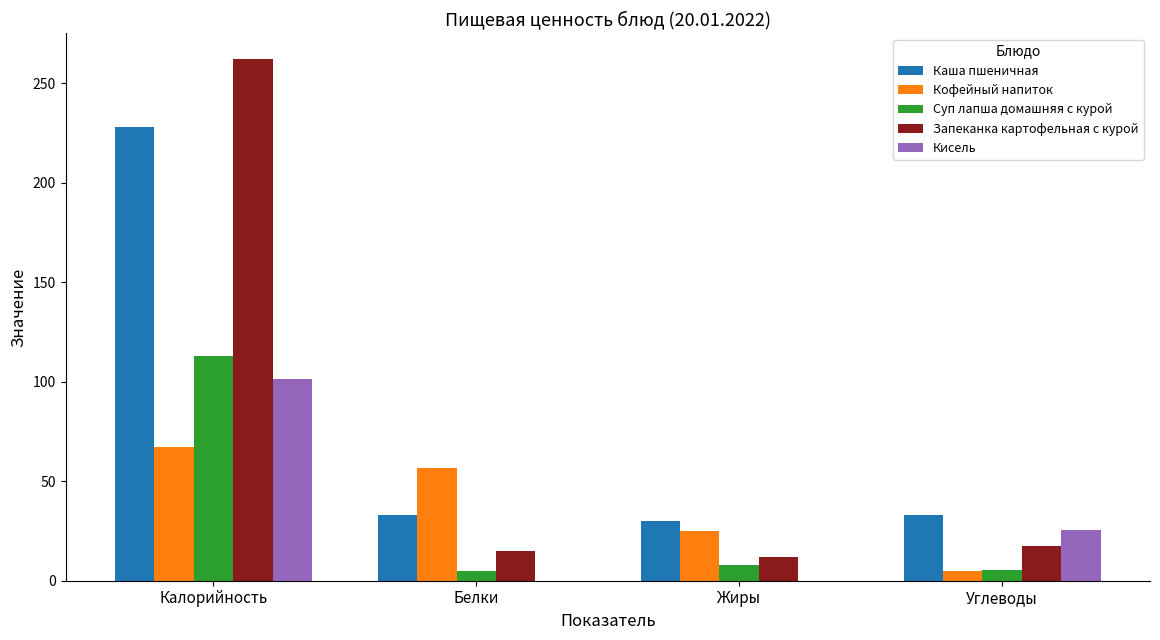

Is the value of Кисель at Жиры greater than the value of Суп лапша домашняя с курой at Жиры?

No